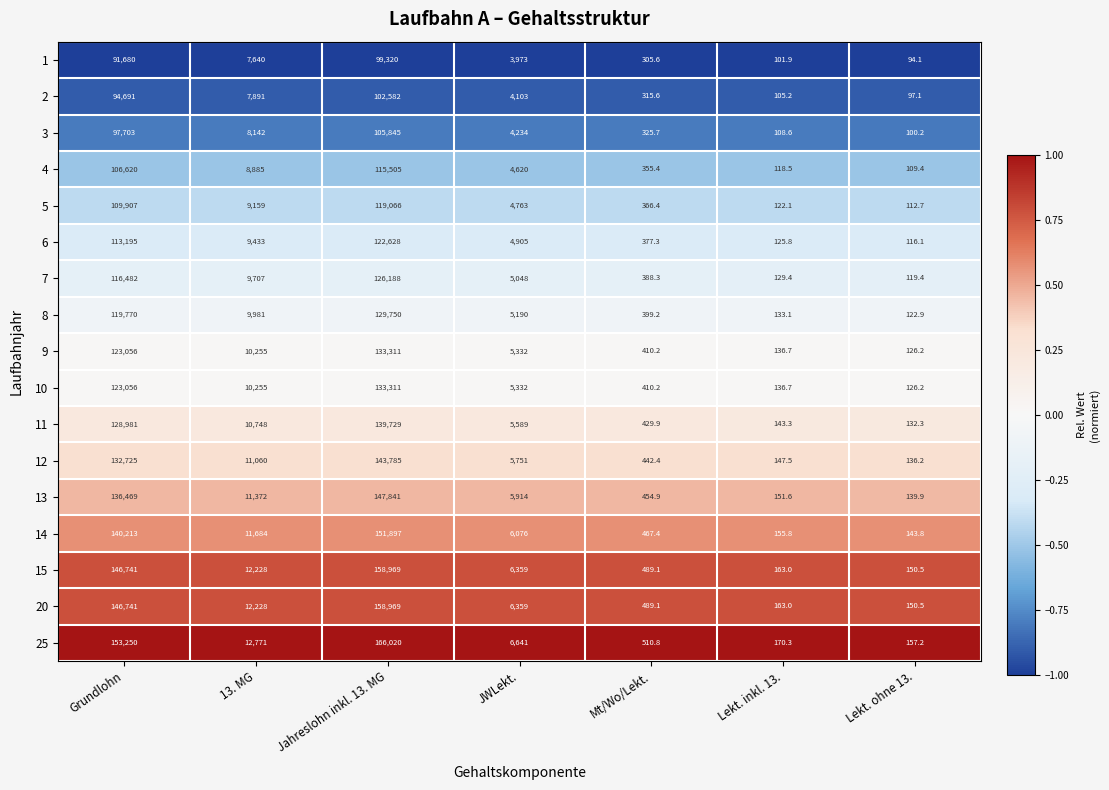

Which series has the largest range (max minus min)?

25